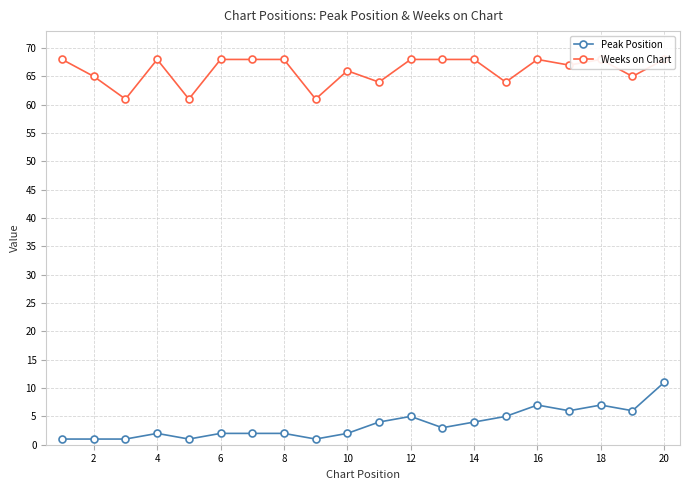

List the series in order of their peak value, highest first.

Weeks on Chart, Peak Position